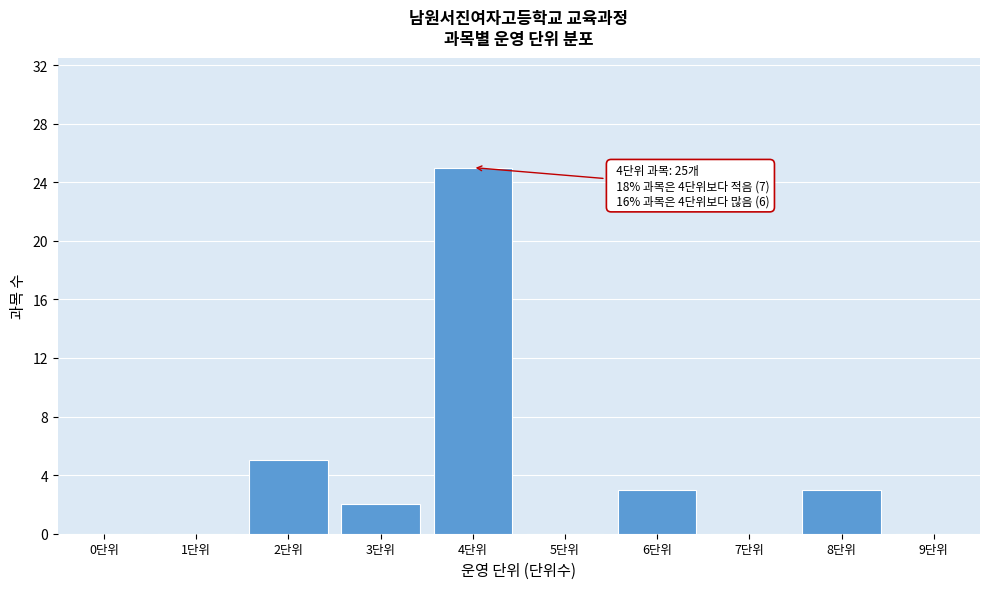

Reading left to right, what are all the values shown in this chart?

0단위=0	1단위=0	2단위=5	3단위=2	4단위=25	5단위=0	6단위=3	7단위=0	8단위=3	9단위=0